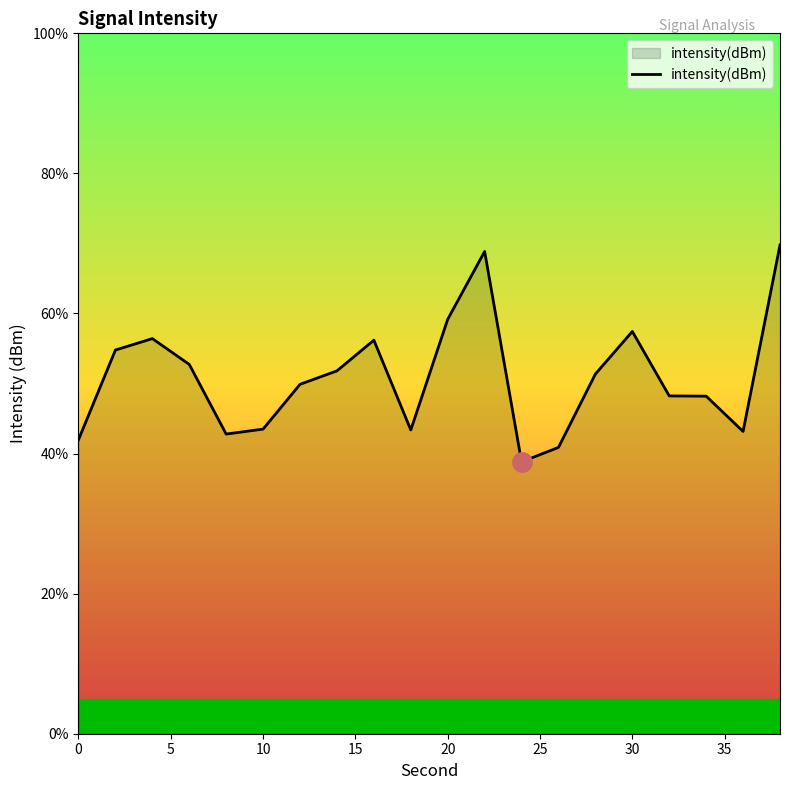

What is the minimum value shown in the chart?

38.8